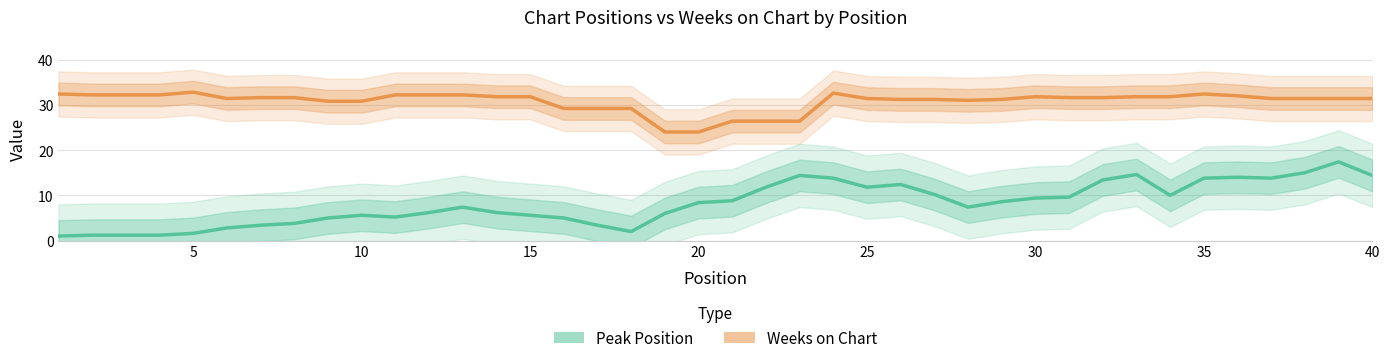

What is the difference between the highest and lowest values at 25?

19.6